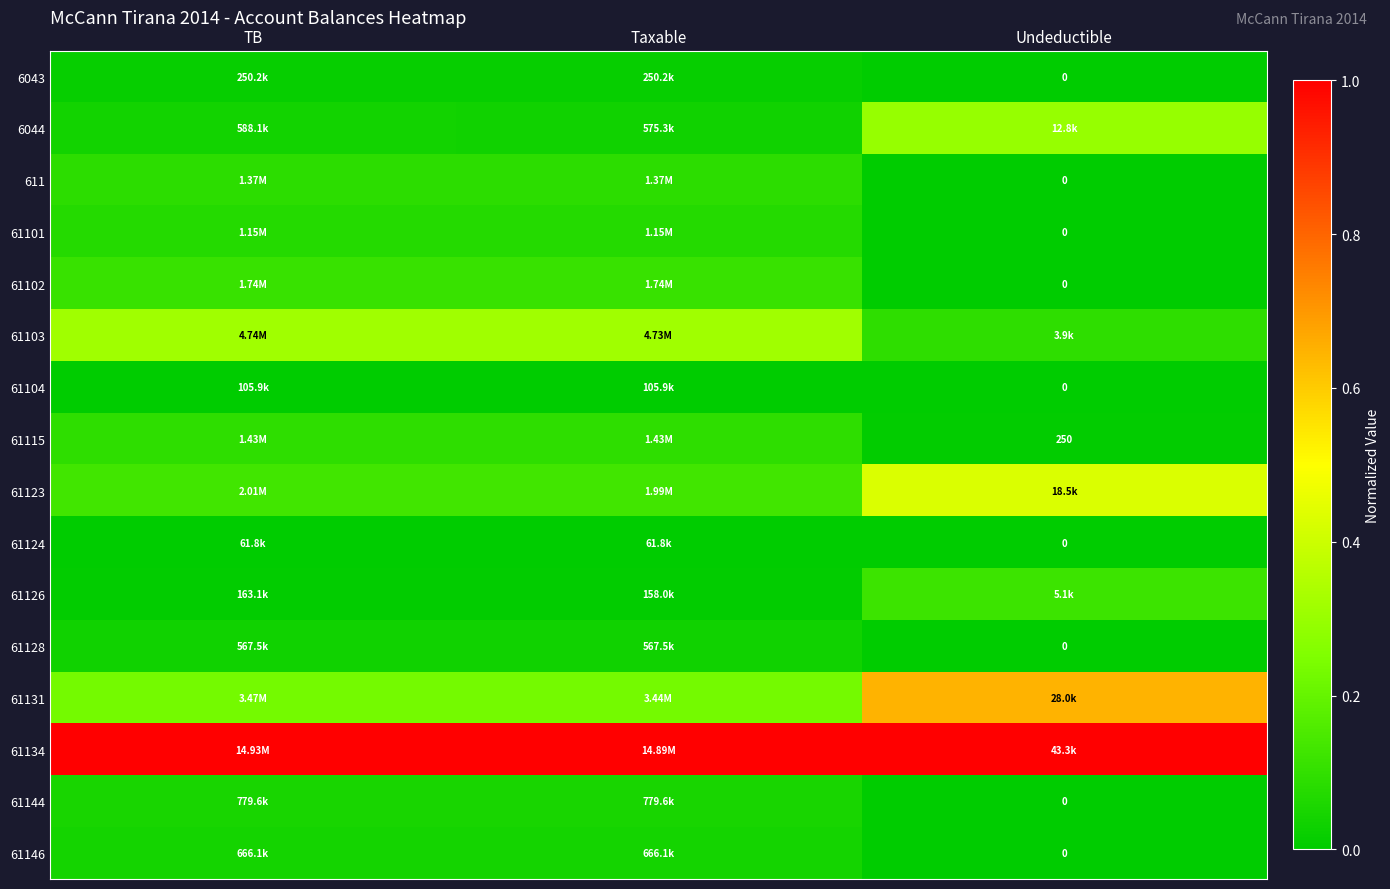

Between TB and Taxable, which is larger?

Taxable